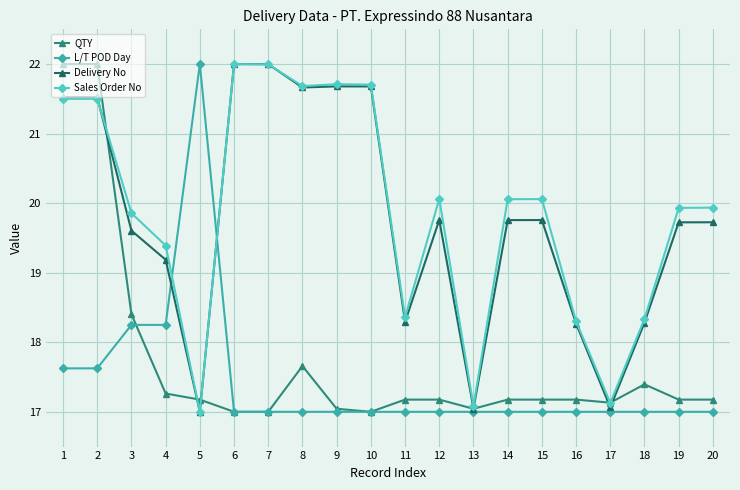

What is the value of the Sales Order No point at the 20th from the left?

19.9